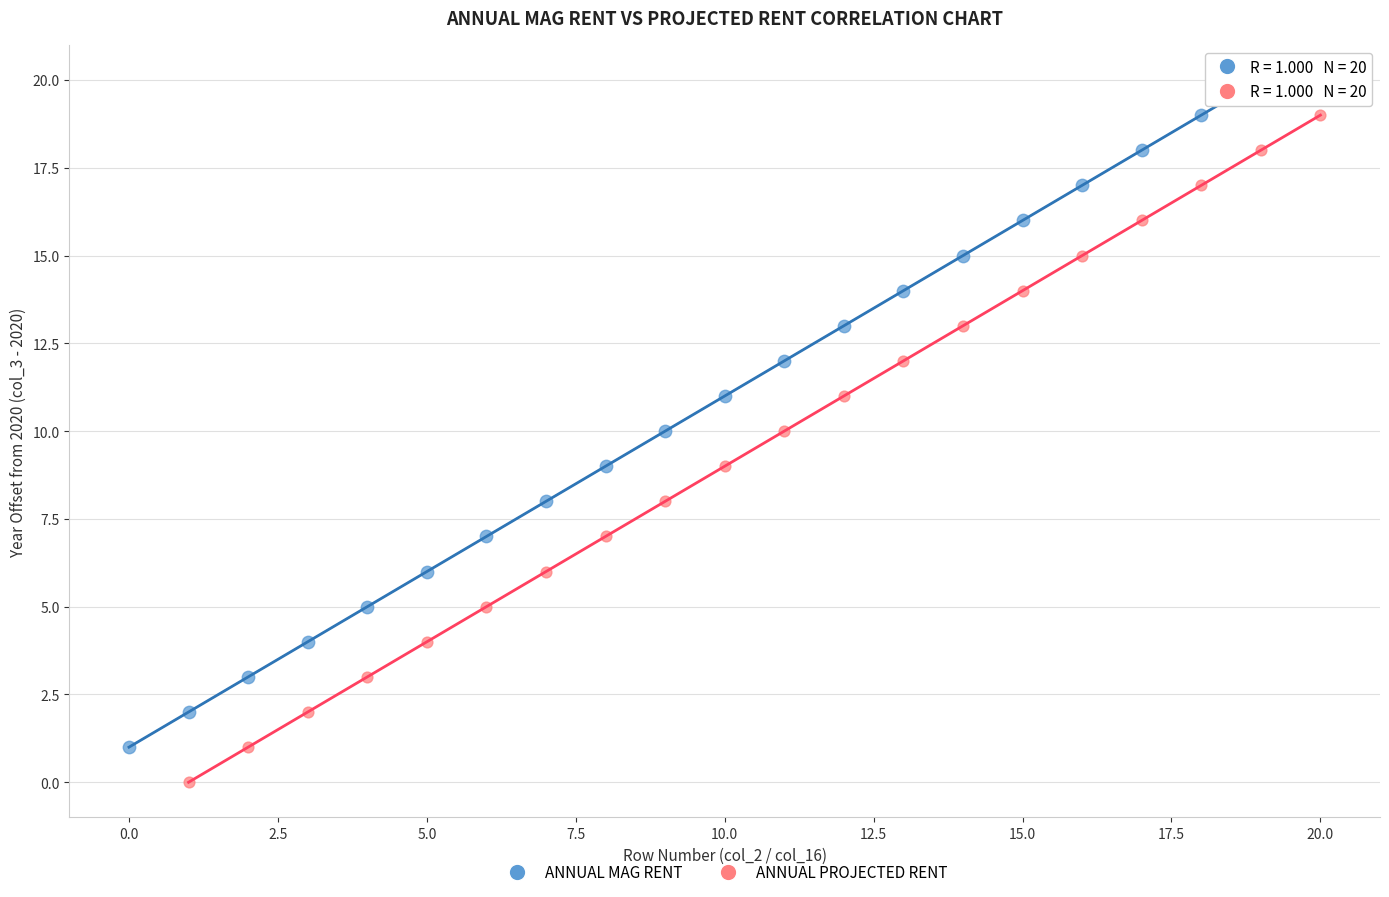

Which series contains the highest Y value?

ANNUAL MAG RENT